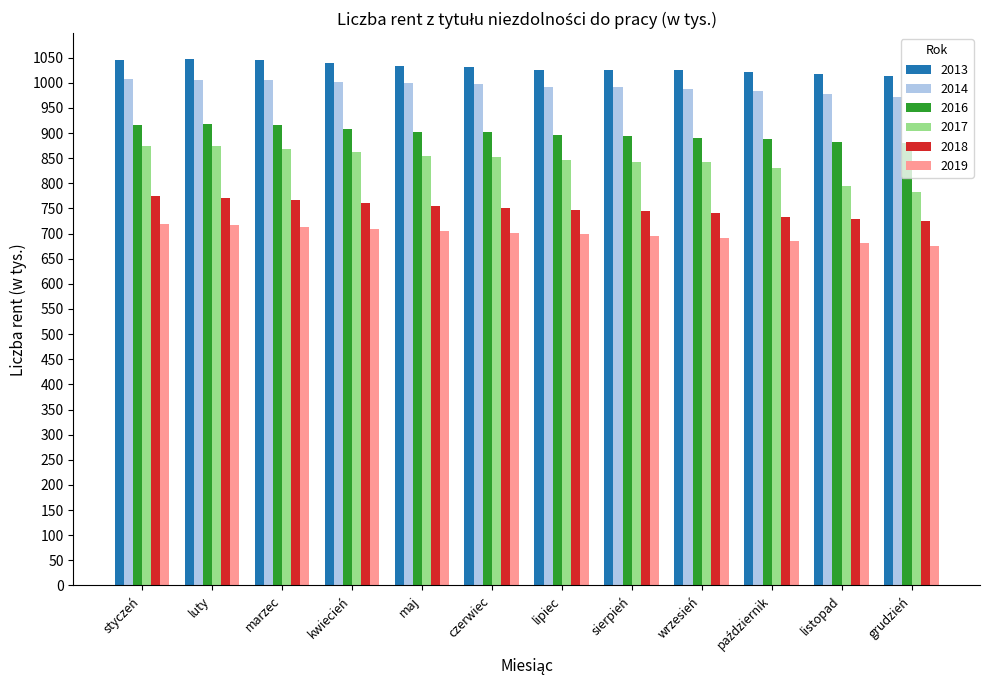

What is the minimum value shown in the chart?

675.3